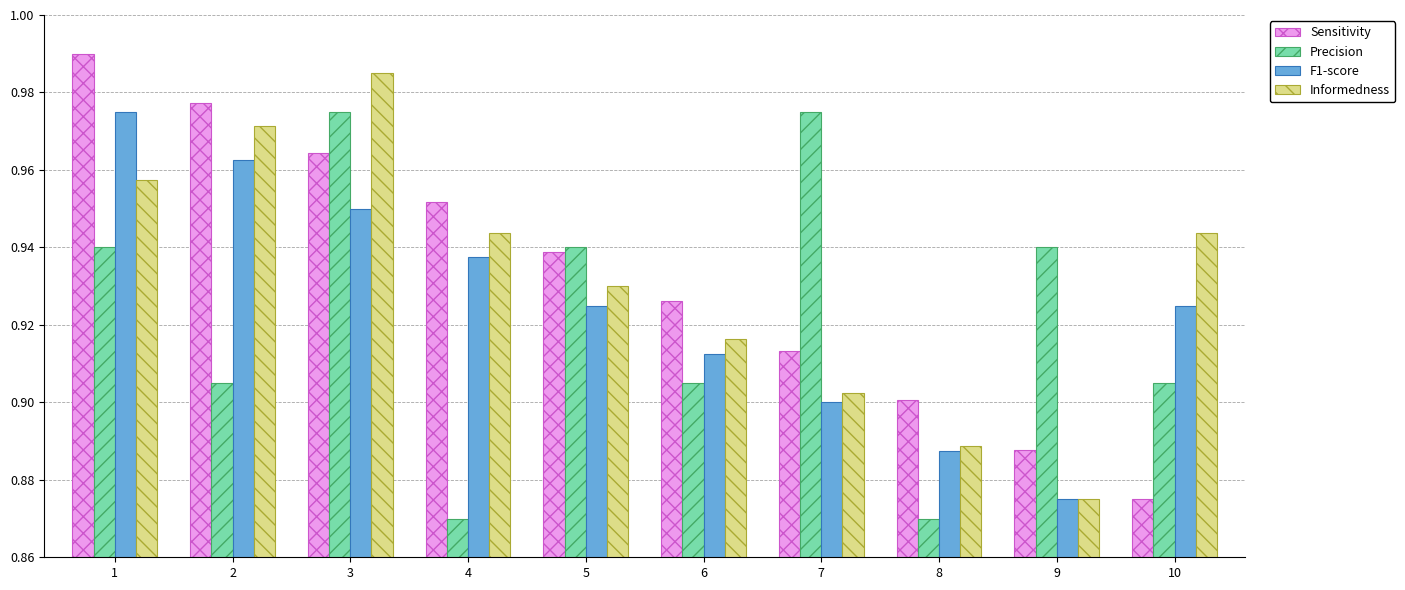

What is the sum of all Informedness values?

9.3